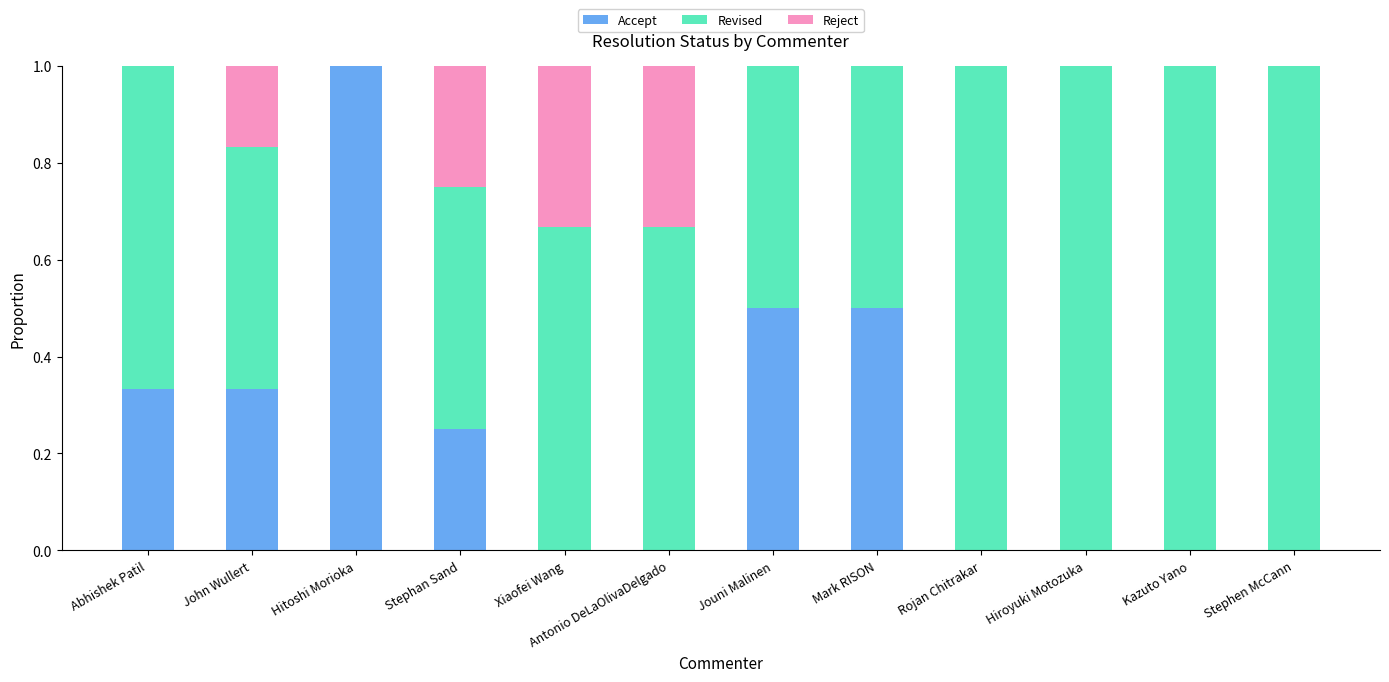

What is the total value across all series at John Wullert?

1.0